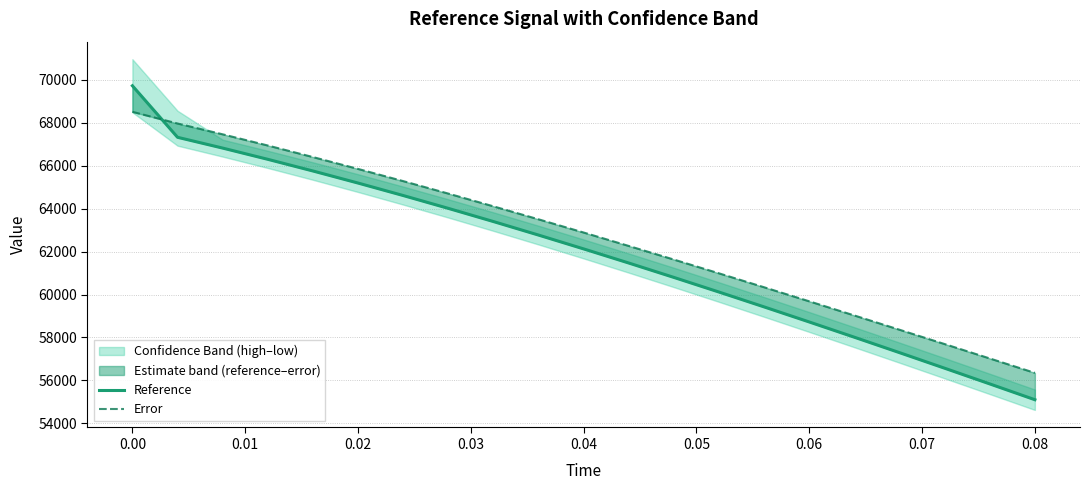

The value of Error at 0.04 is 14878.2. True or false?

False